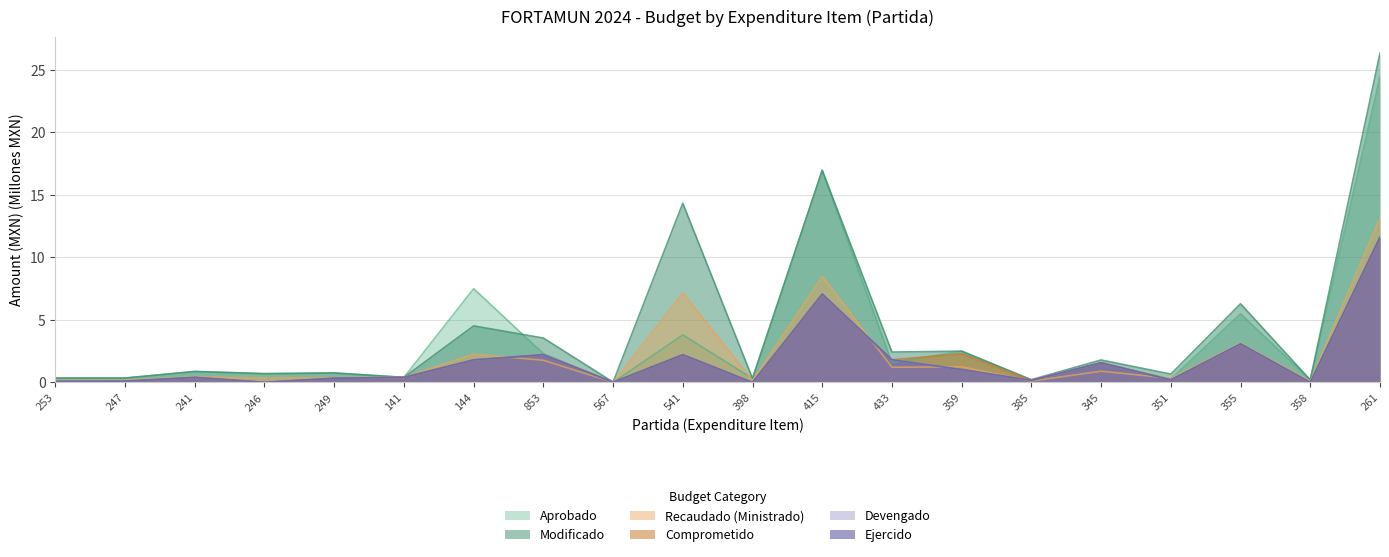

True or false: Comprometido and Modificado intersect in this chart.

False